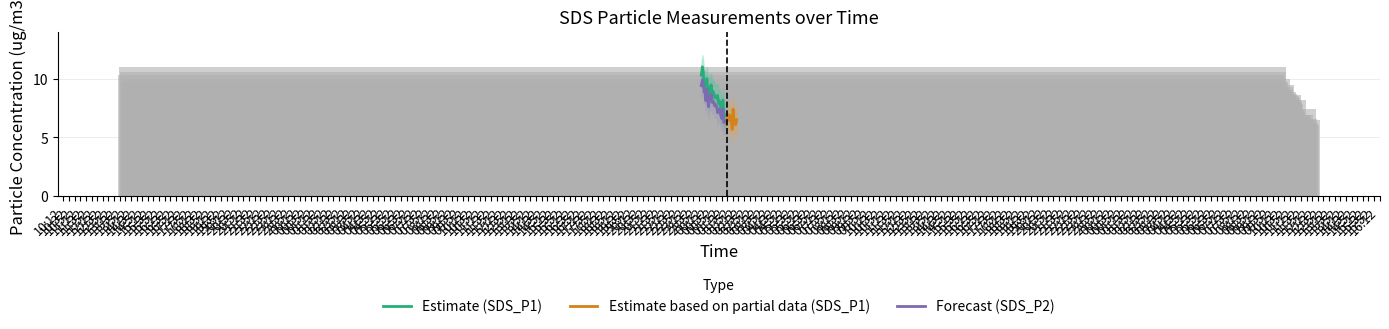

Which series changed the most between 2023/03/20 01:07 and 2023/03/20 01:11?

SDS_P1